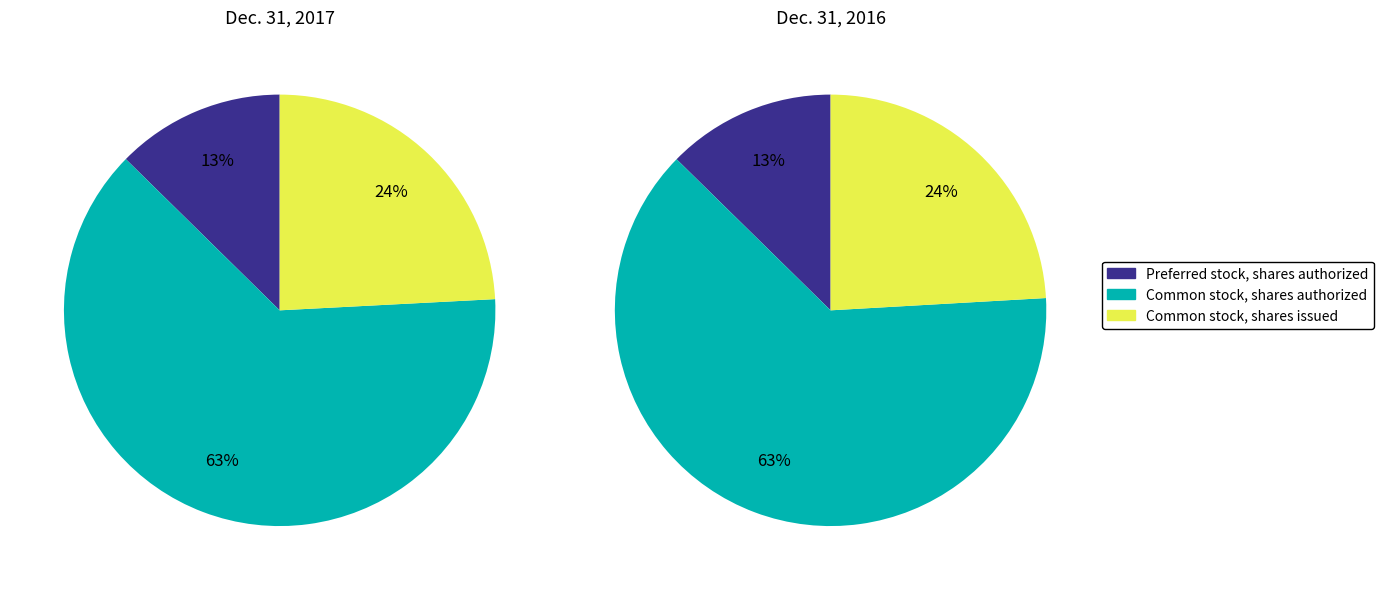

Rank the categories by Dec. 31, 2016 value from highest to lowest.

Common stock, shares authorized, Common stock, shares issued, Preferred stock, shares authorized